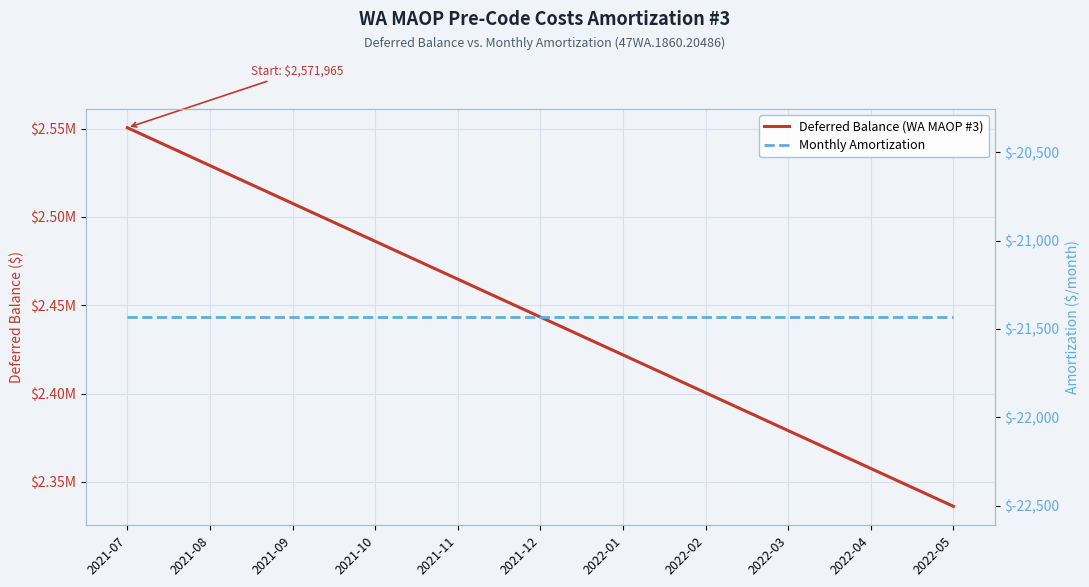

At 2021-09, list the series in order from largest to smallest.

Deferred Balance (WA MAOP #3), Monthly Amortization